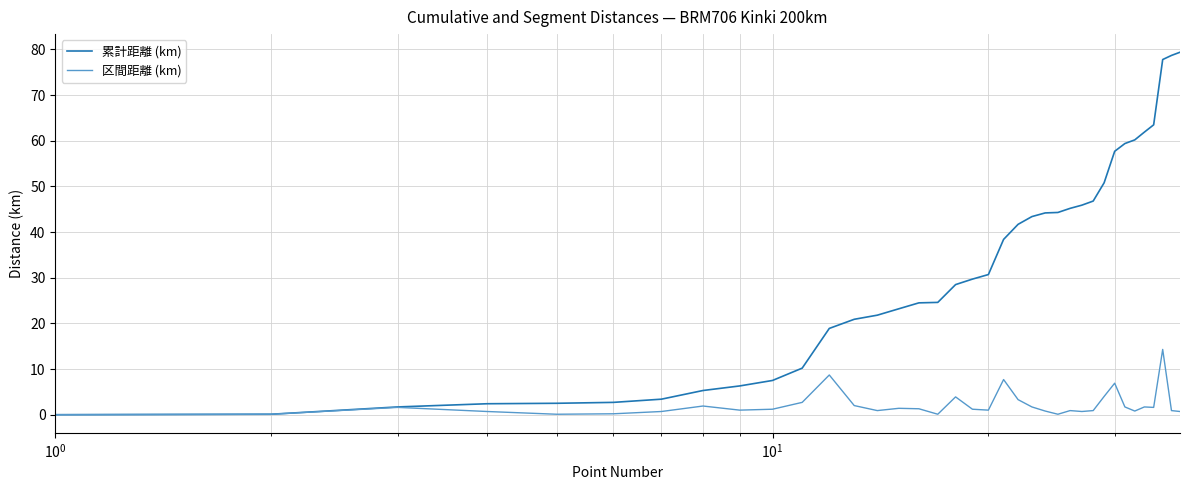

Which series has the widest spread of values?

累計距離 (km)